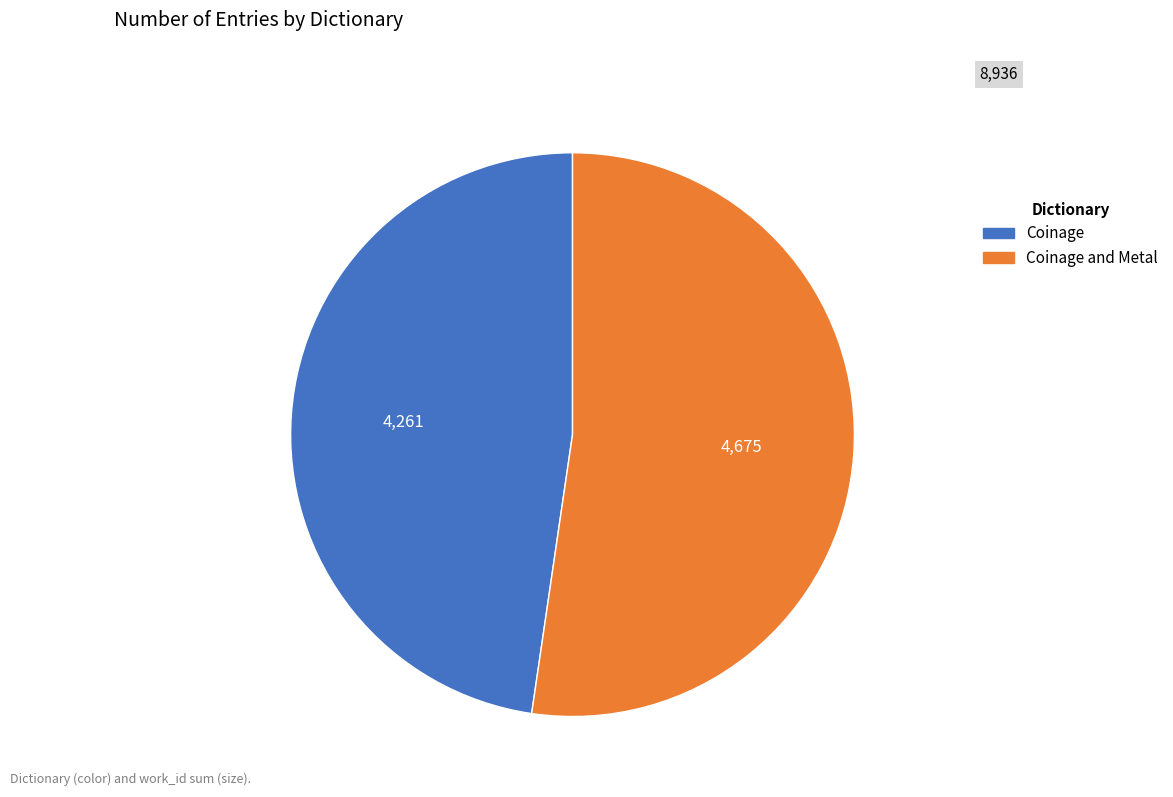

Is there any slice that represents more than half of the pie?

Yes